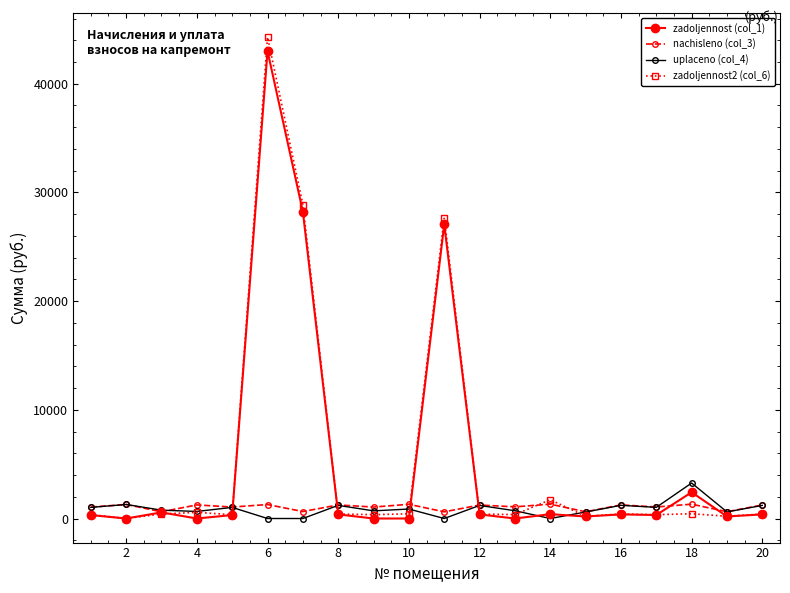

How many distinct data groups are displayed?

4